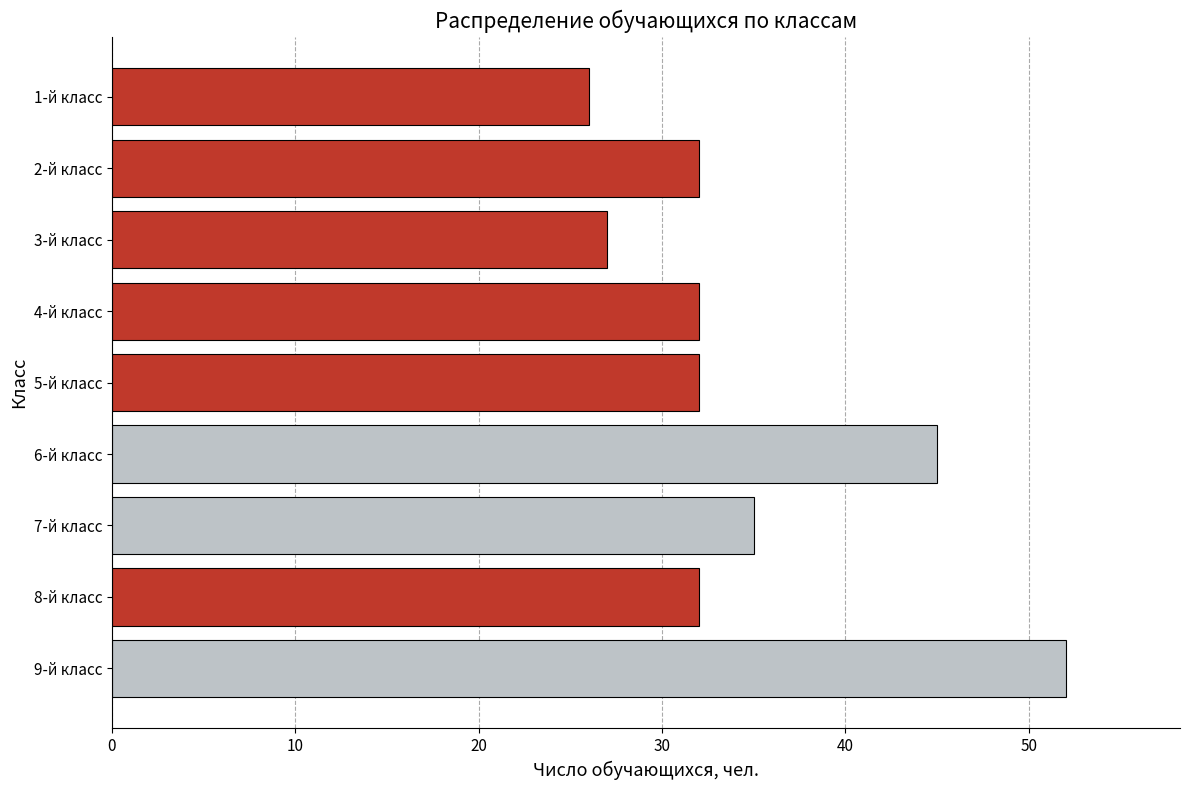

Count the values in the range 32 to 35.

5